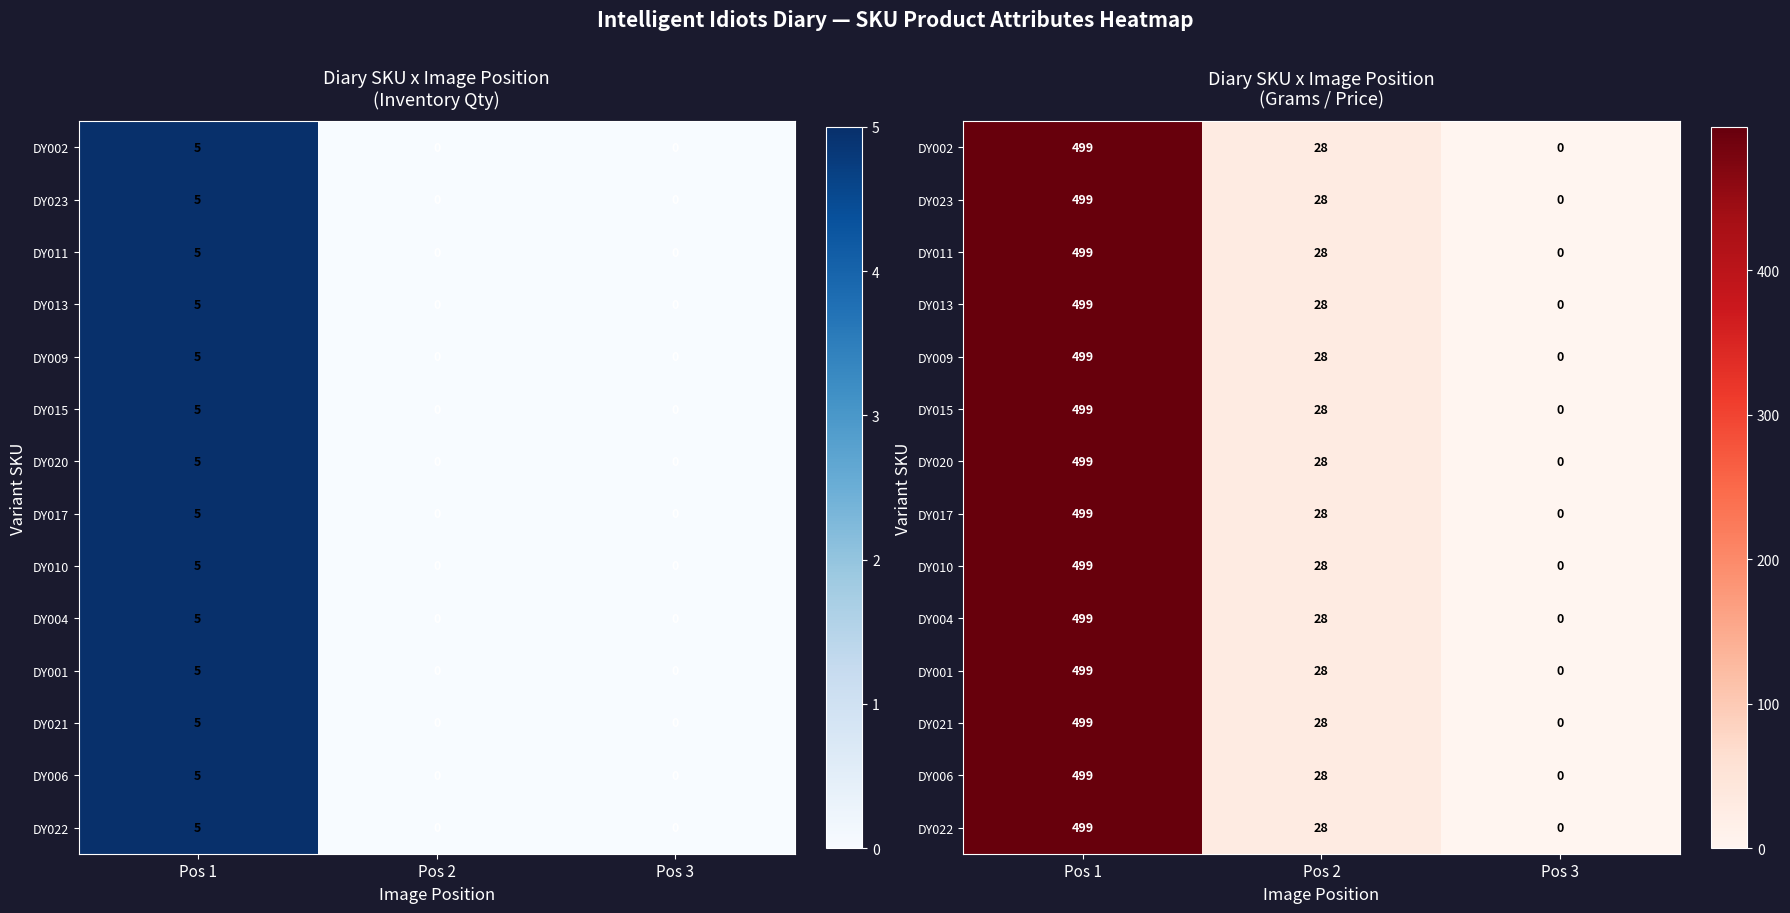

What value does the DY011 series have at Pos 2?

28